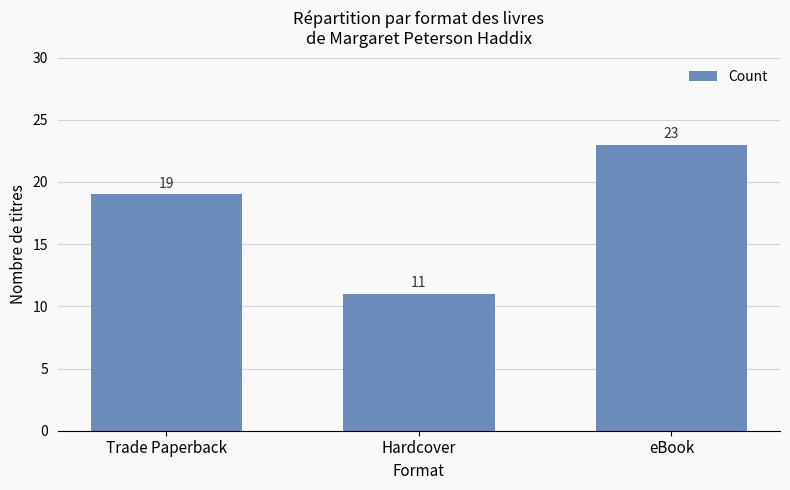

What is the difference between the maximum and minimum values?

12